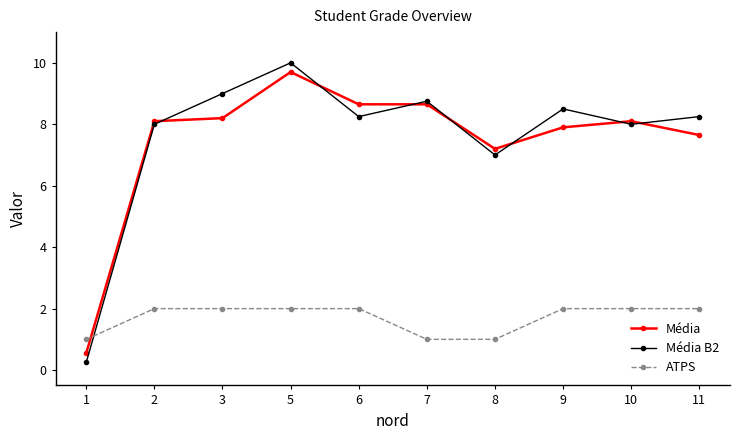

Does the chart have visible grid lines?

No